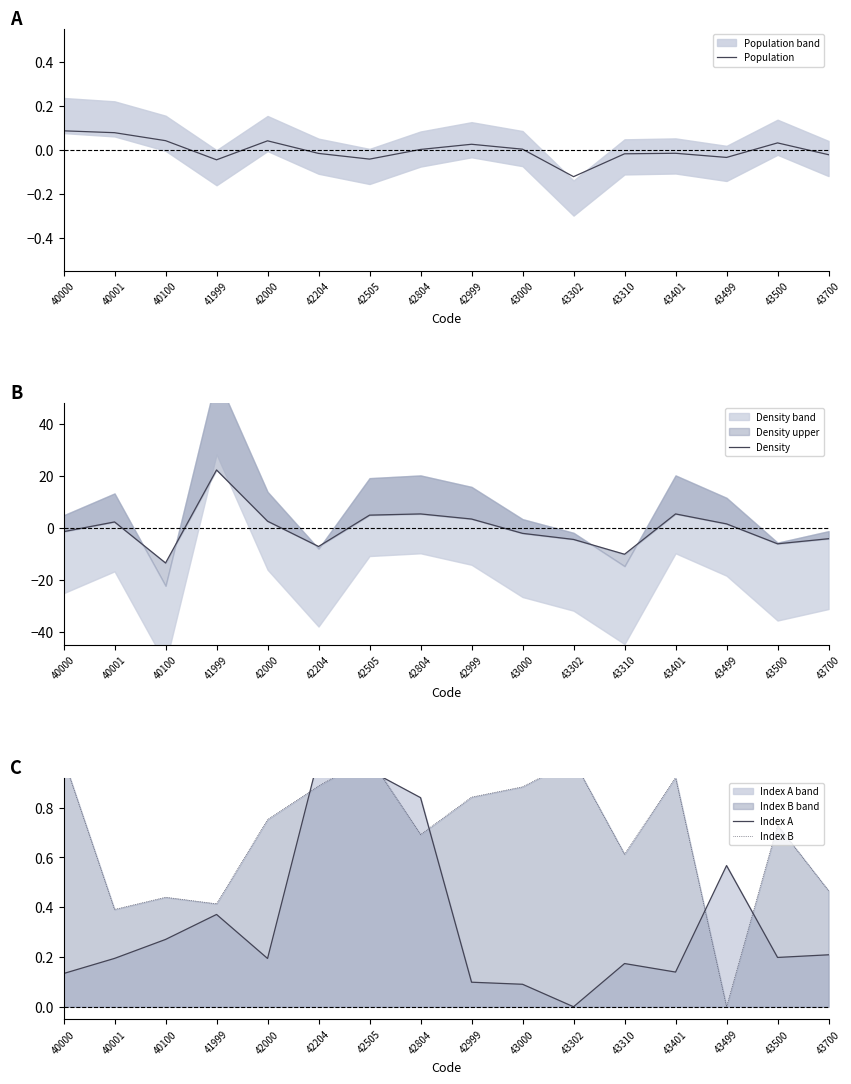

What is the sum of all Index A values?

5.4